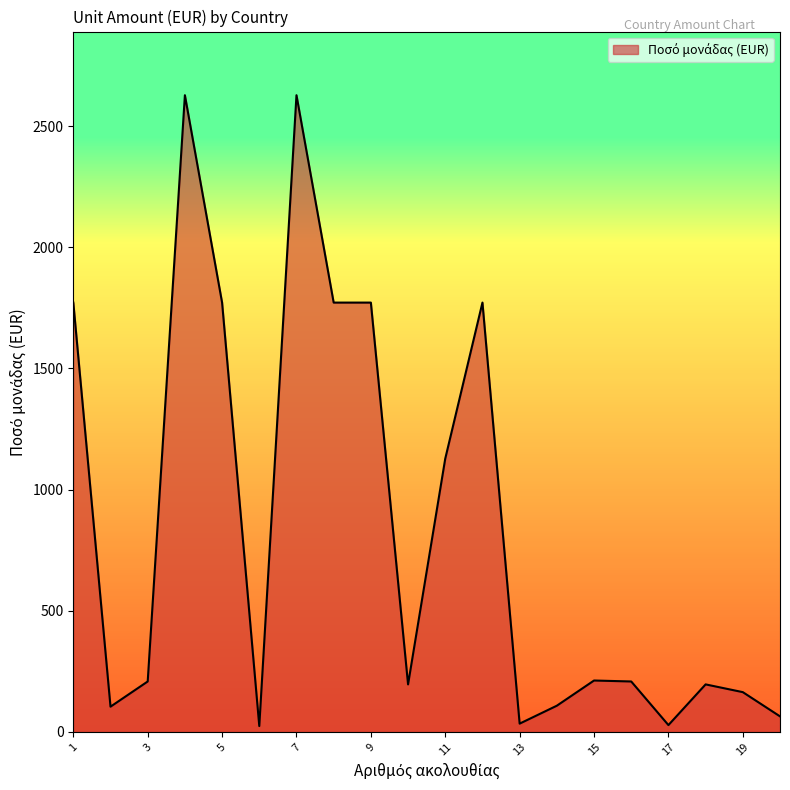

What is the difference between the maximum and minimum values?

2604